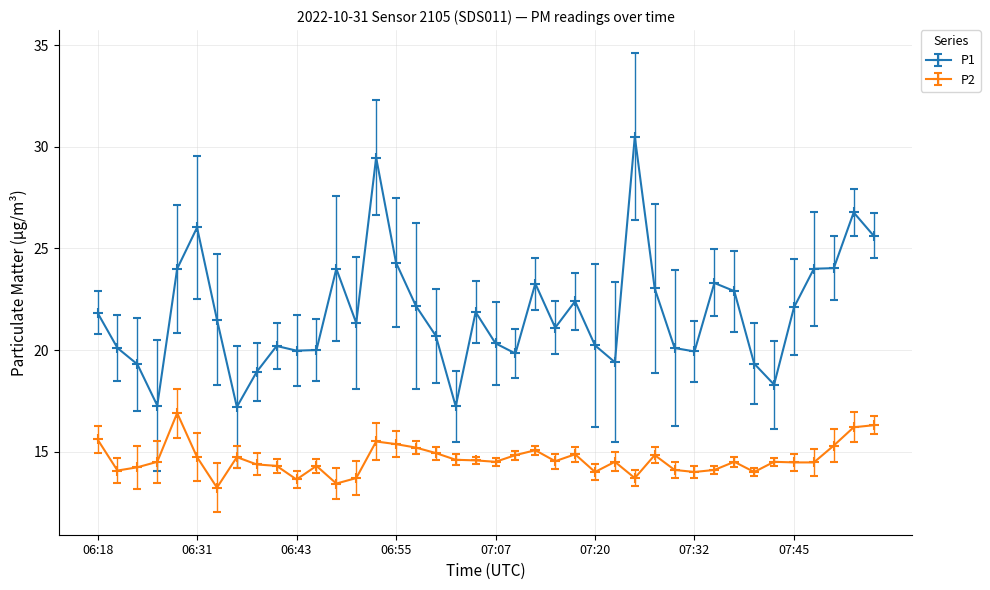

Which series has the largest total across all categories?

P1